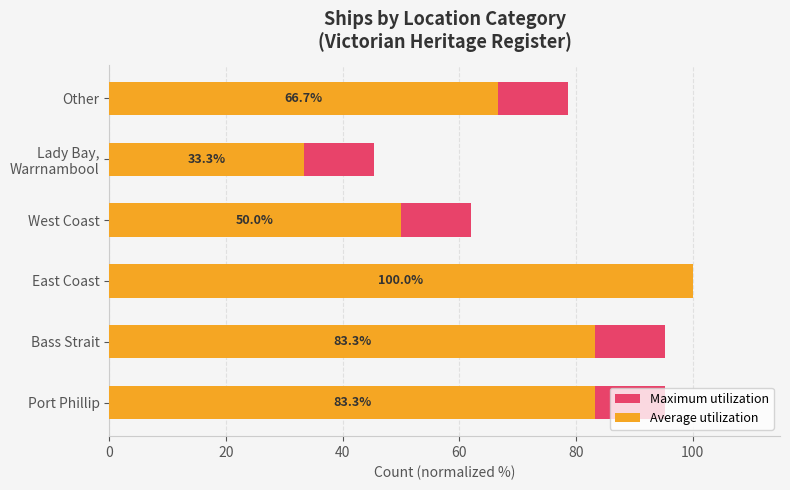

What is the sum of the Average utilization values at Other and West Coast?

116.7